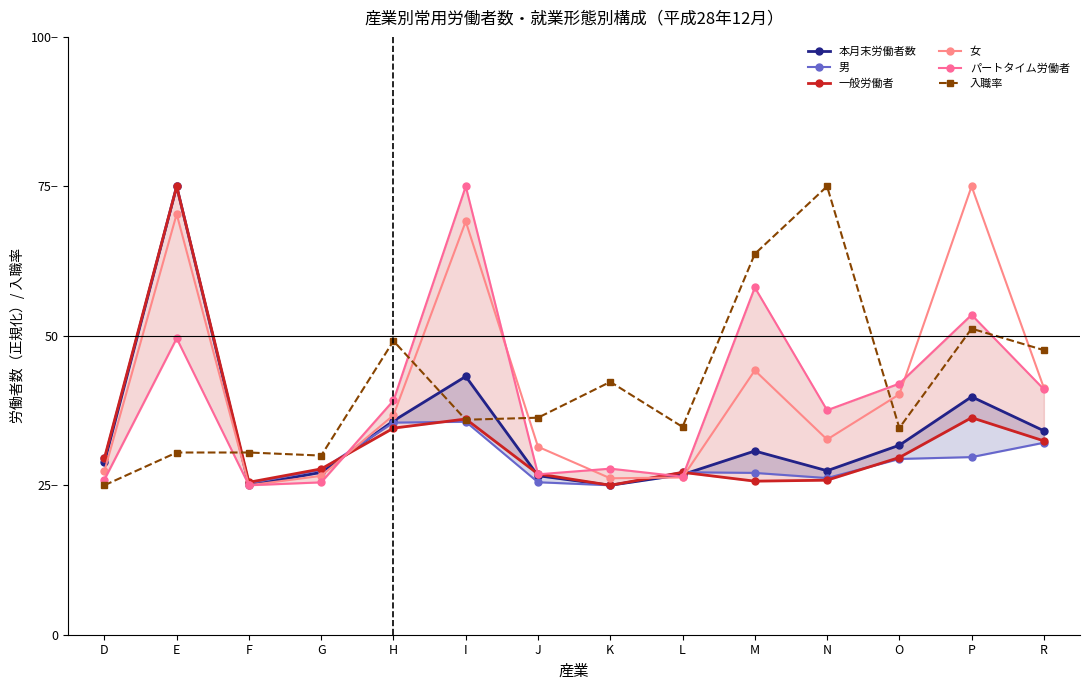

What are all the series names shown in the legend?

本月末労働者数, 男, 一般労働者, 女, パートタイム労働者, 入職率